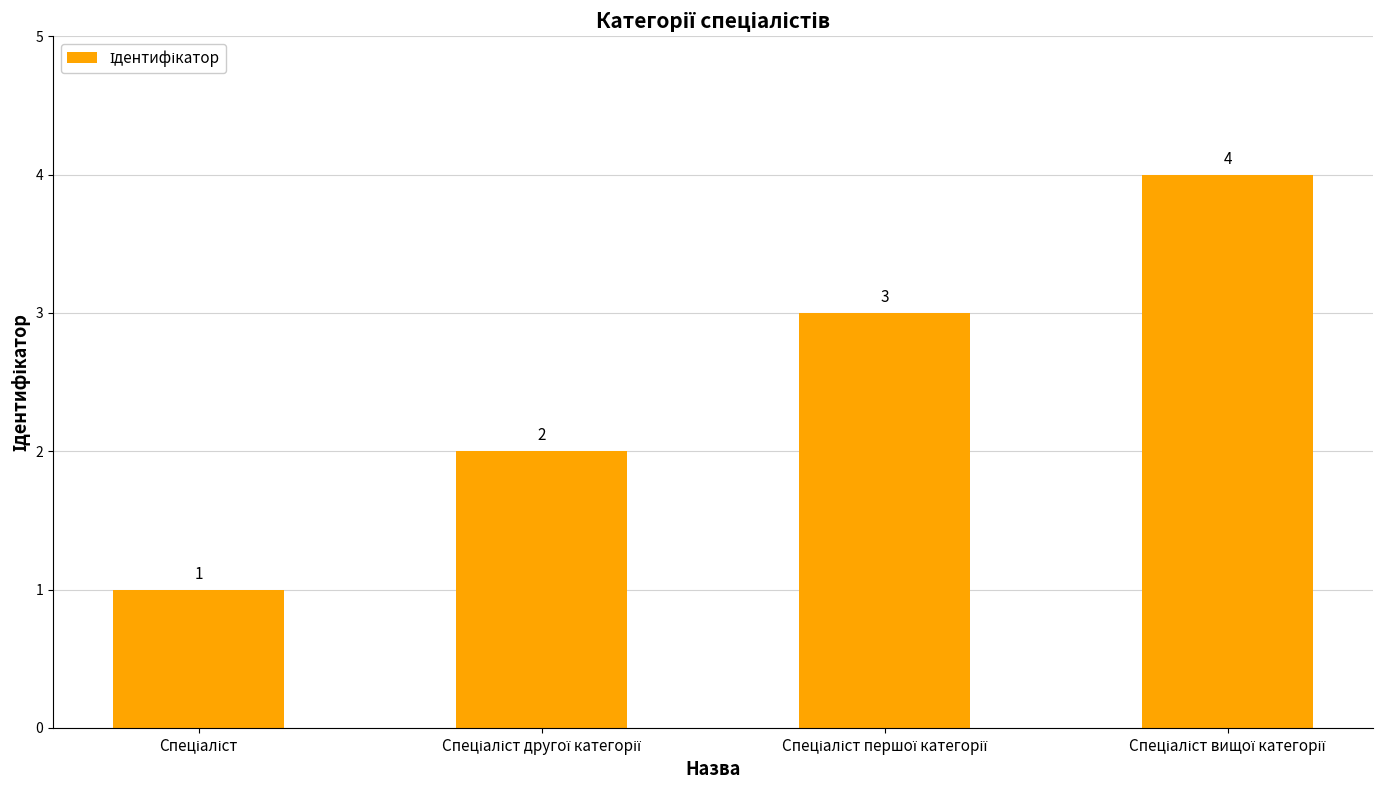

What is the difference between the maximum and minimum values?

3